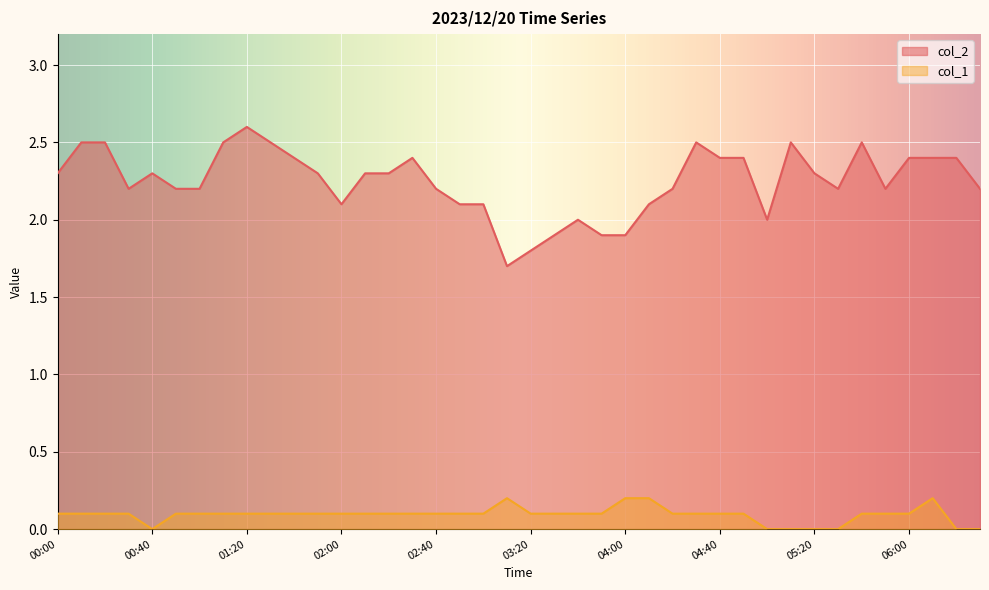

What is the highest value of the col_1 series?

0.2